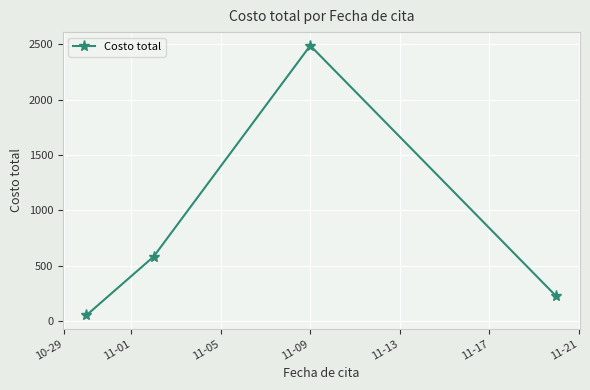

Reading left to right, what are all the values shown in this chart?

50	580	2490	220